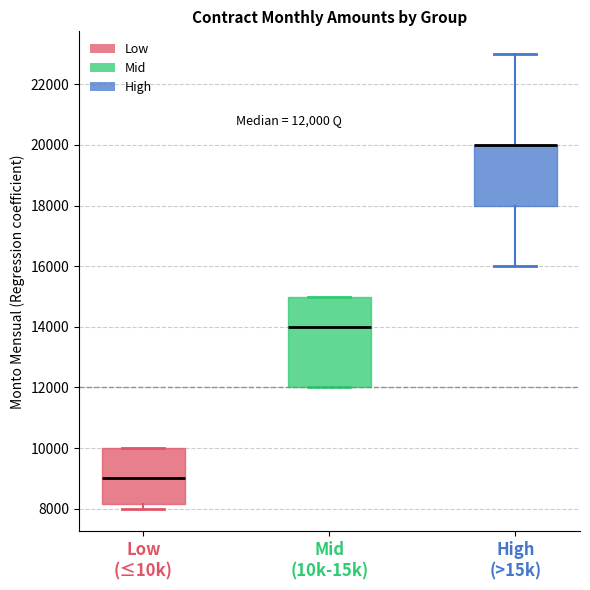

Which box is the tallest, from its lower edge to its upper edge?

Mid (10k-15k)